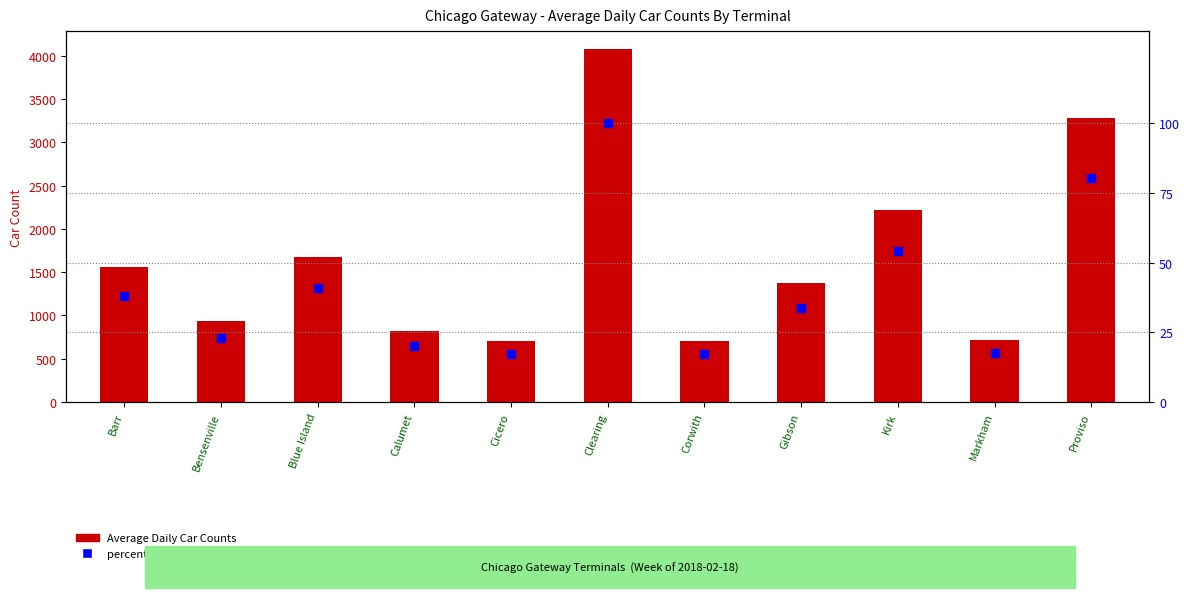

Is the value of Average Daily Car Counts at Markham greater than the value of percentile rank within the sample at Bensenville?

Yes